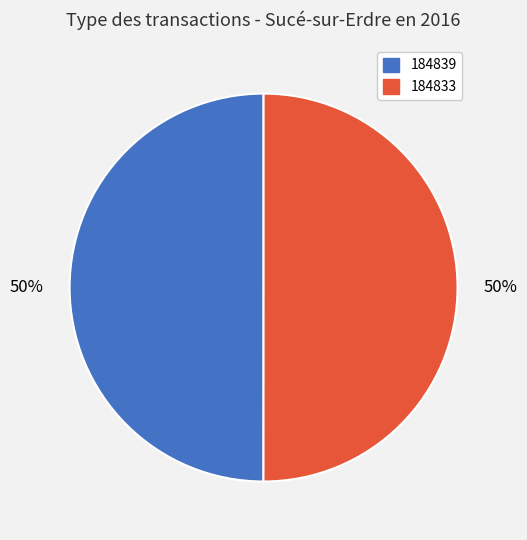

To the nearest percent, what is the combined percentage of 184839 and 184833?

100%